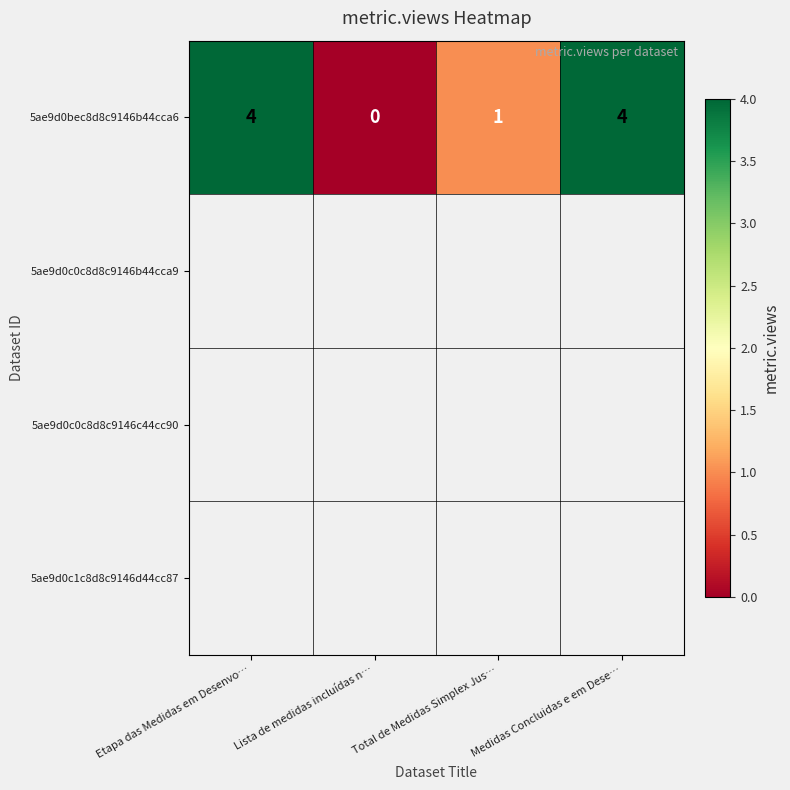

True or false: the data shows 2 at Etapa das Medidas em Desenvo….

False